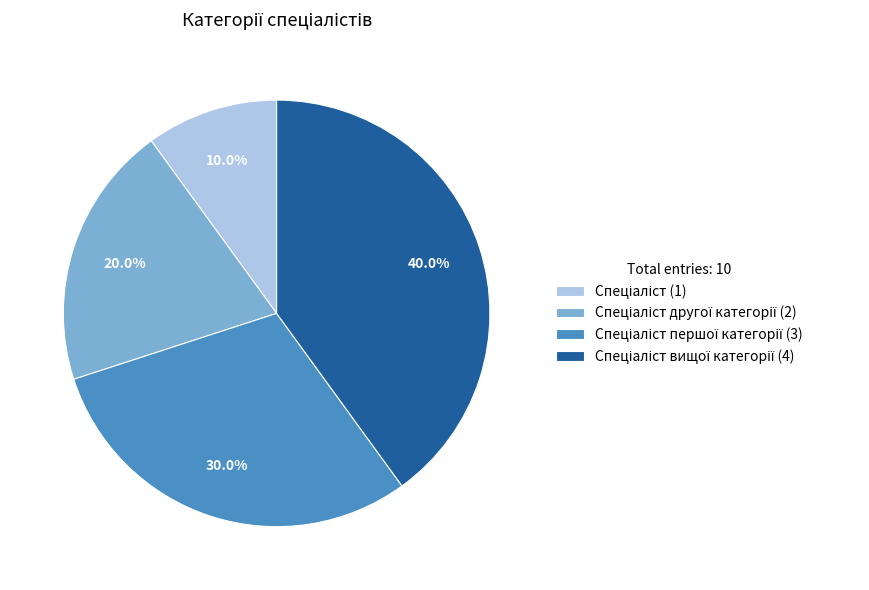

To the nearest percent, what is the average slice percentage?

25%